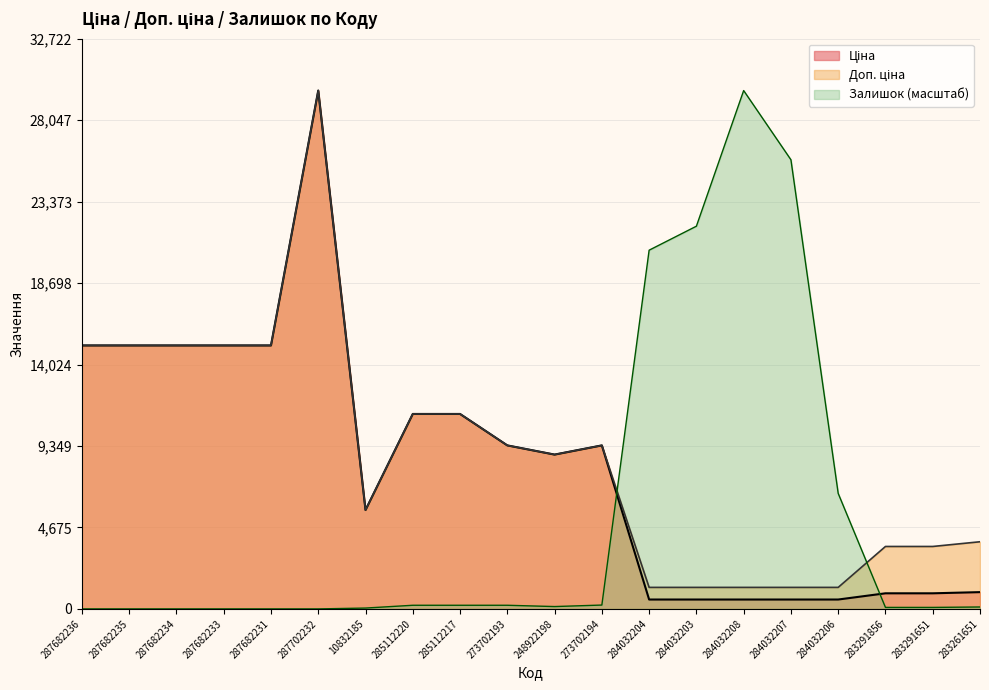

How many values in Залишок are above zero?

14